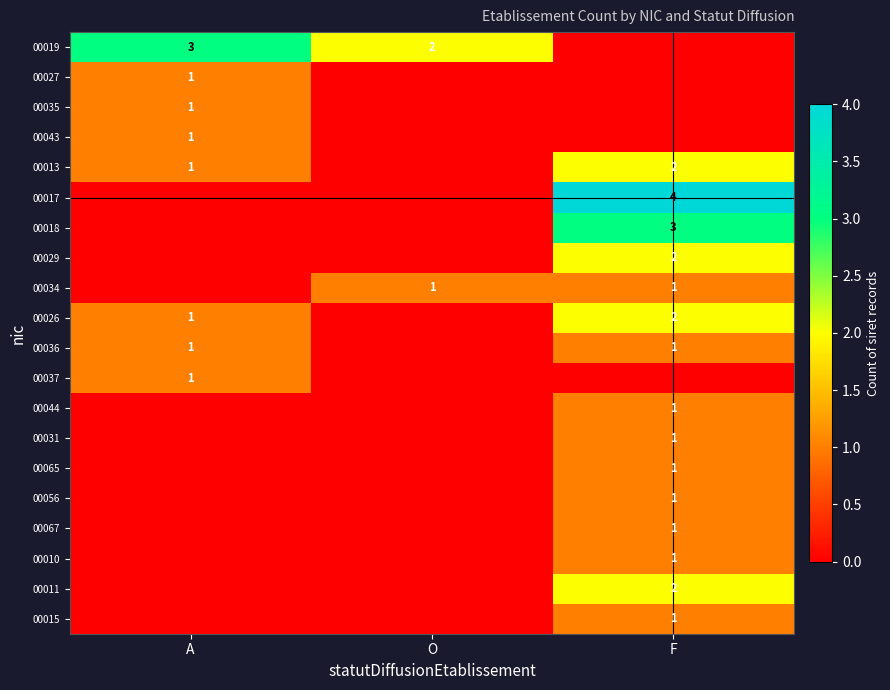

How many distinct data groups are displayed?

20